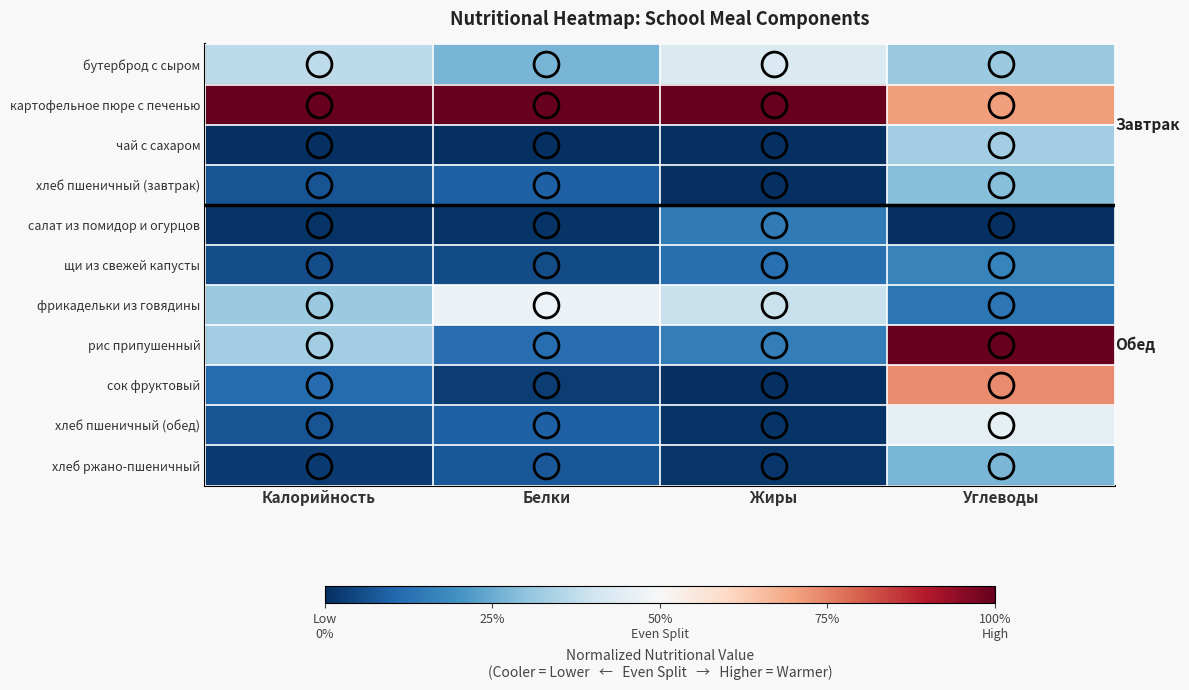

Count the number of categories in the chart.

4